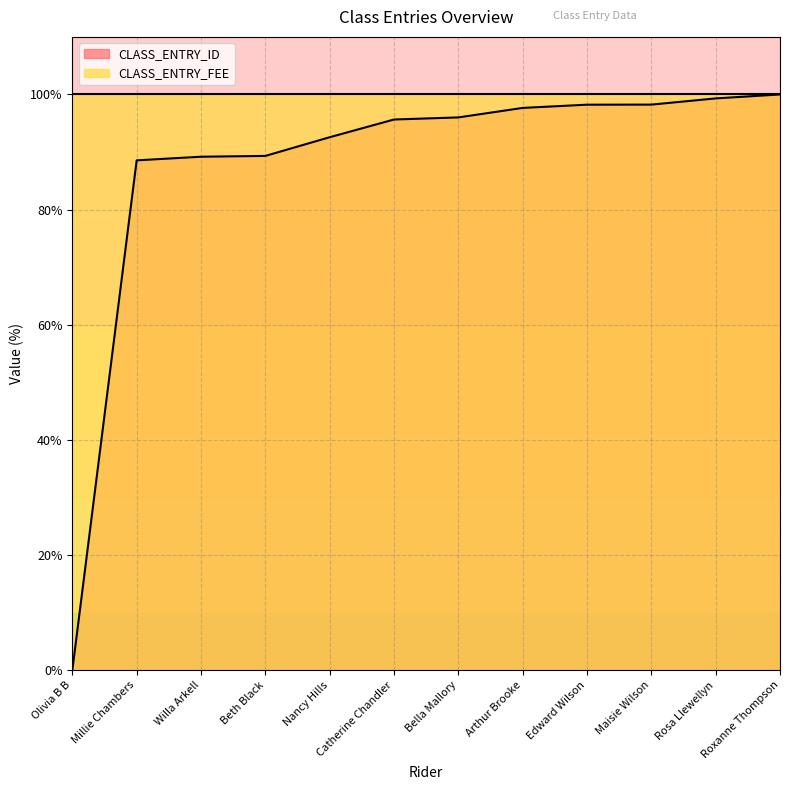

Rank the categories by value from lowest to highest.

Olivia B B, Millie Chambers, Willa Arkell, Beth Black, Nancy Hills, Catherine Chandler, Bella Mallory, Arthur Brooke, Edward Wilson, Maisie Wilson, Rosa Llewellyn, Roxanne Thompson